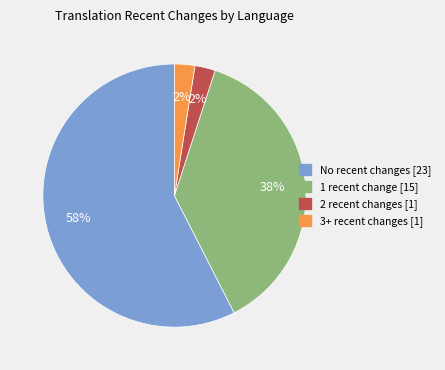

To the nearest percent, what is the average slice percentage?

25%